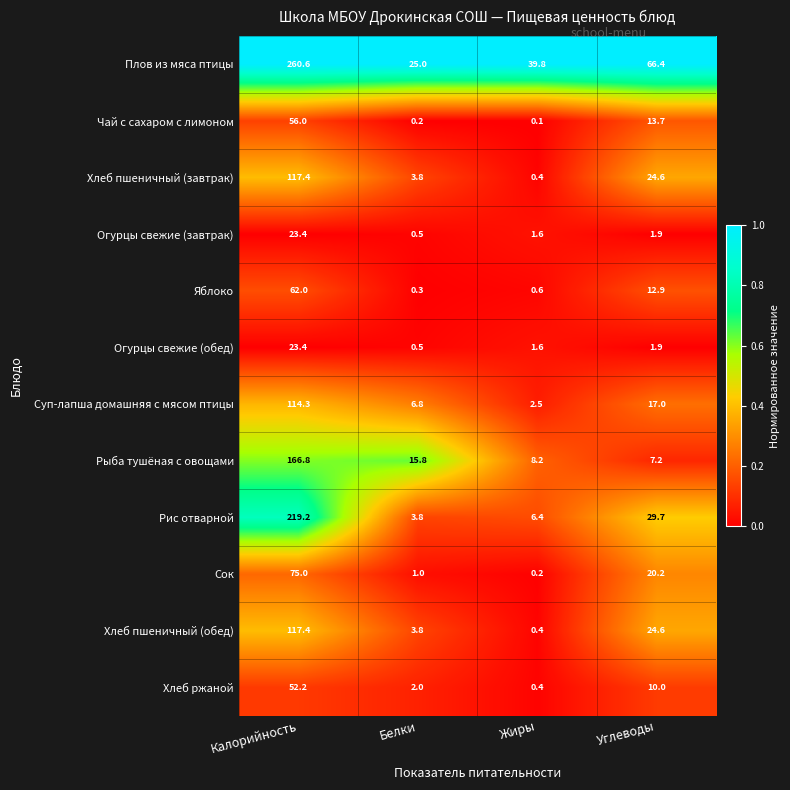

Which series has the largest total across all categories?

Плов из мяса птицы